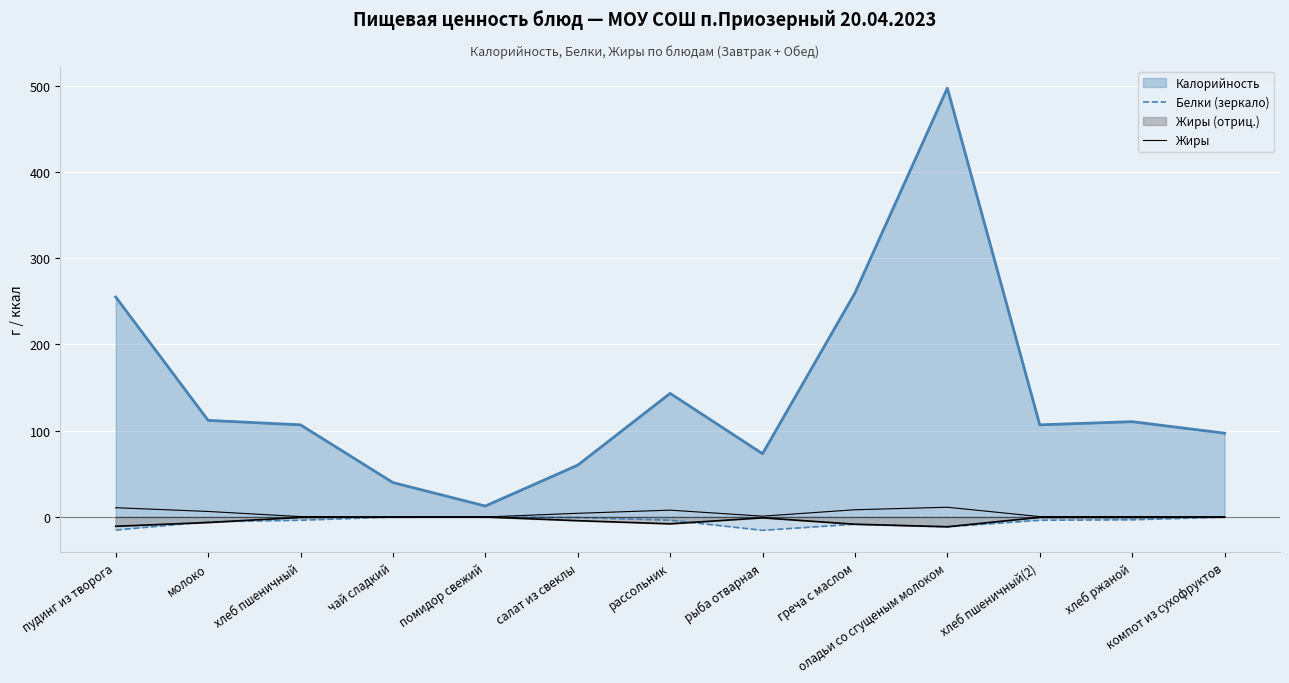

What is the difference between the maximum and minimum values in the Жиры series?

11.3